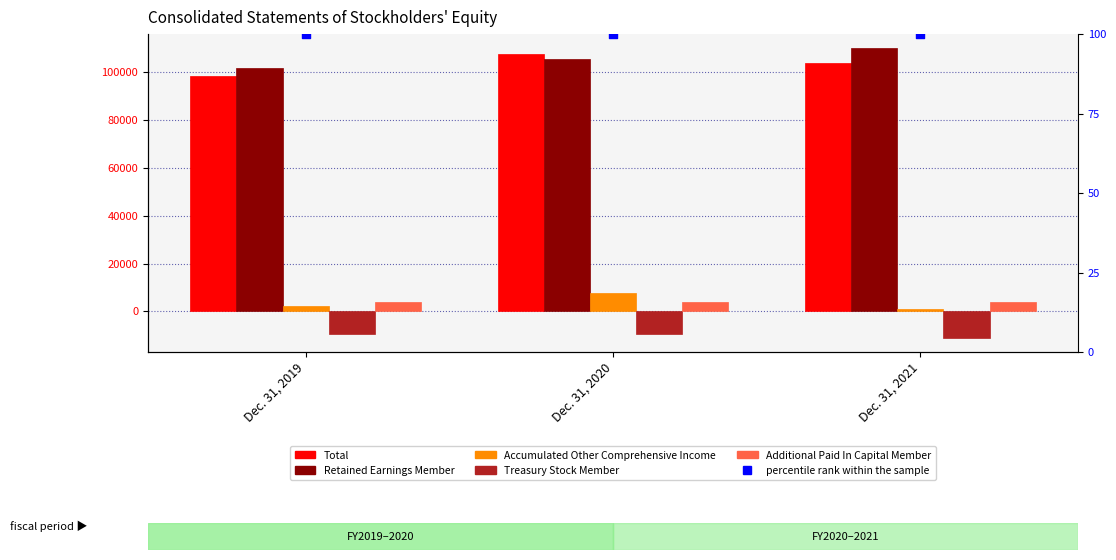

Which series contains the highest Y value?

Retained Earnings Member